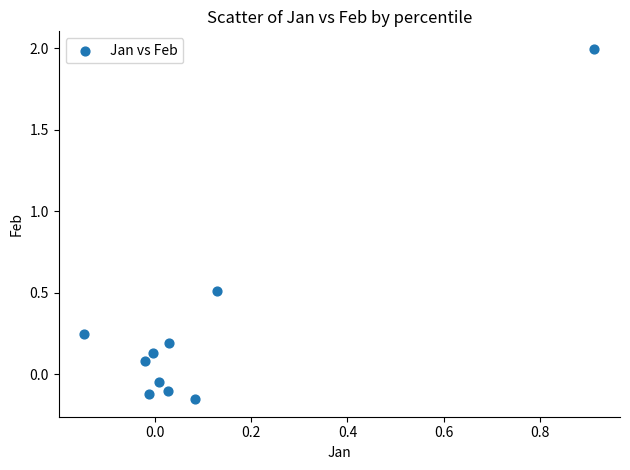

What is the range of Y values (max minus min)?

2.2